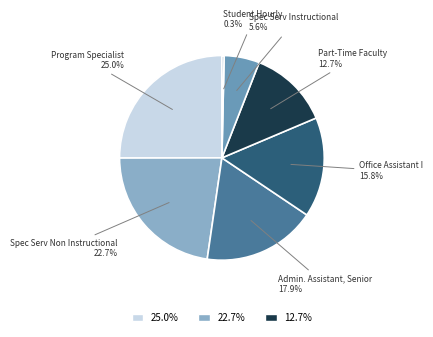

To the nearest percent, what is the combined percentage of Spec Serv Instructional and Spec Serv Non Instructional?

28%